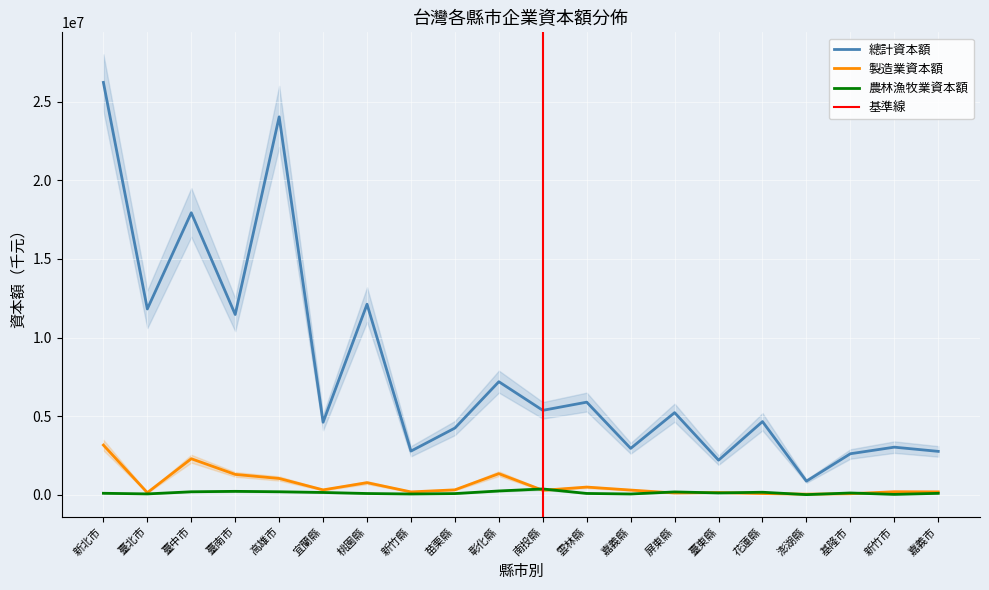

What is the difference between the 製造業資本額 values at 臺中市 and 宜蘭縣?

1979704